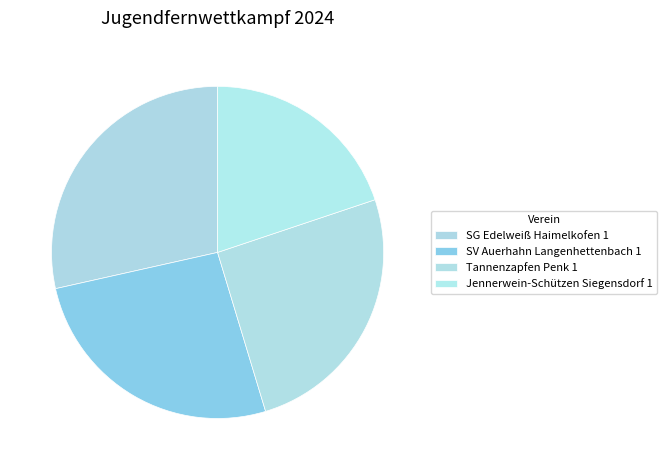

Rank the categories by value from lowest to highest.

Jennerwein-Schützen Siegensdorf 1, Tannenzapfen Penk 1, SV Auerhahn Langenhettenbach 1, SG Edelweiß Haimelkofen 1